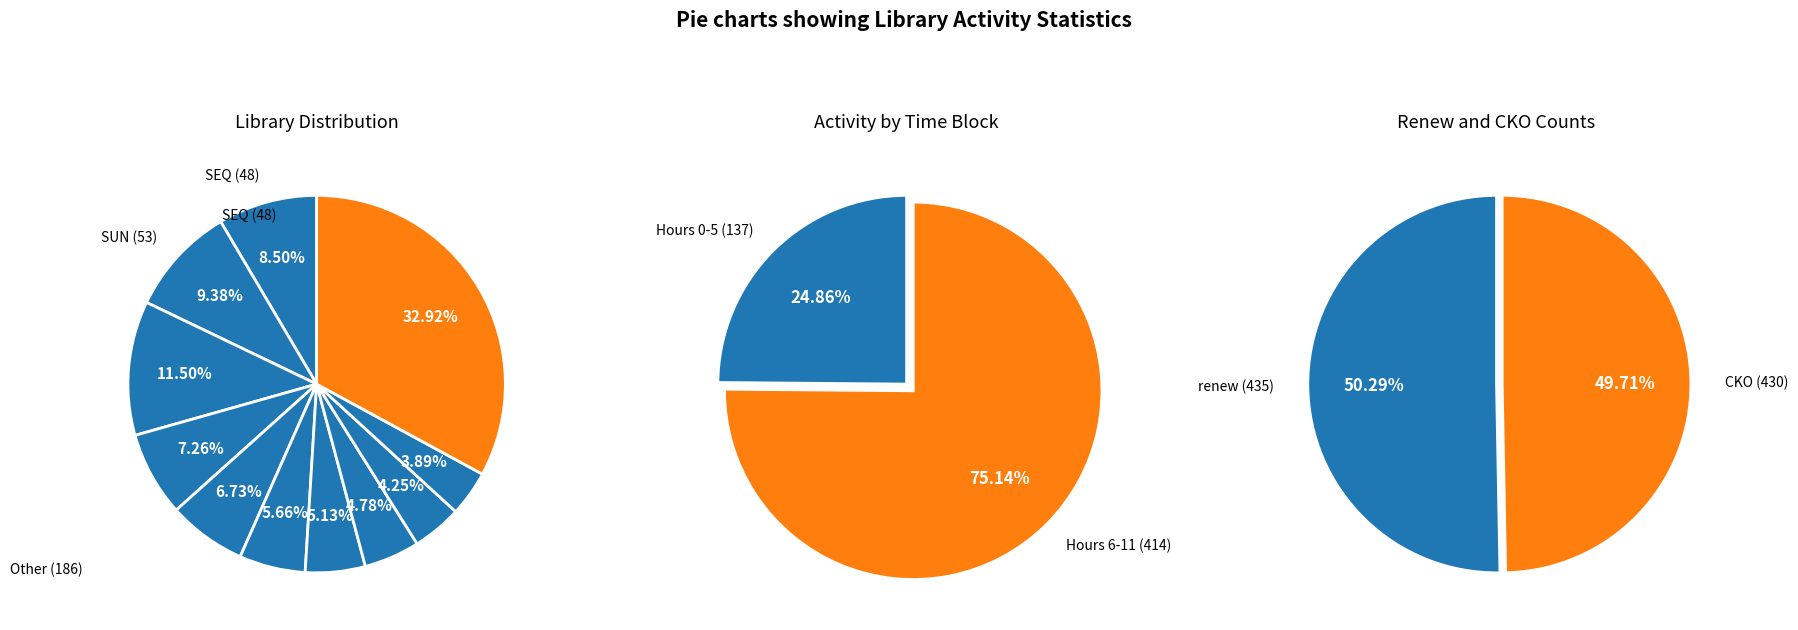

True or false: 18 accounts for 1% of the total.

False